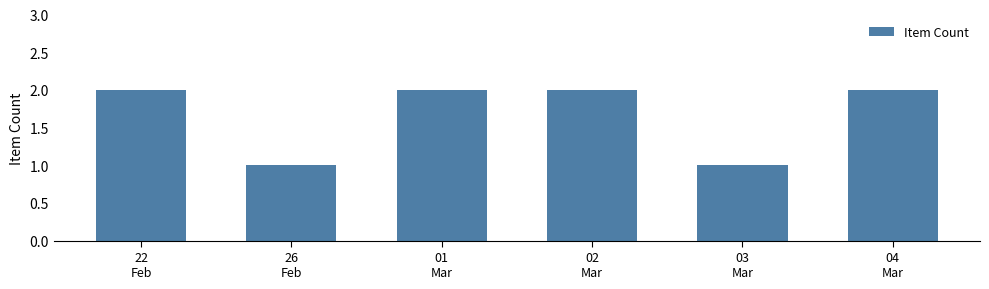

How many categories are shown in the chart?

6